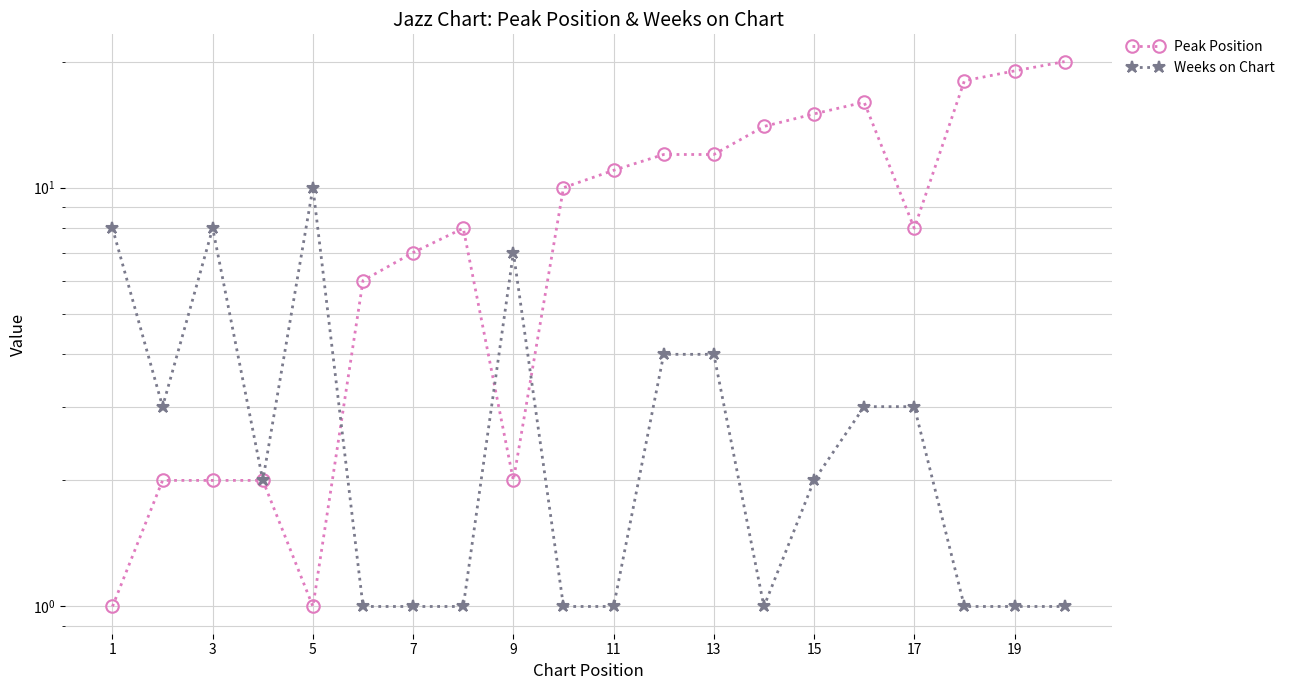

Which series has the largest total across all categories?

Peak Position